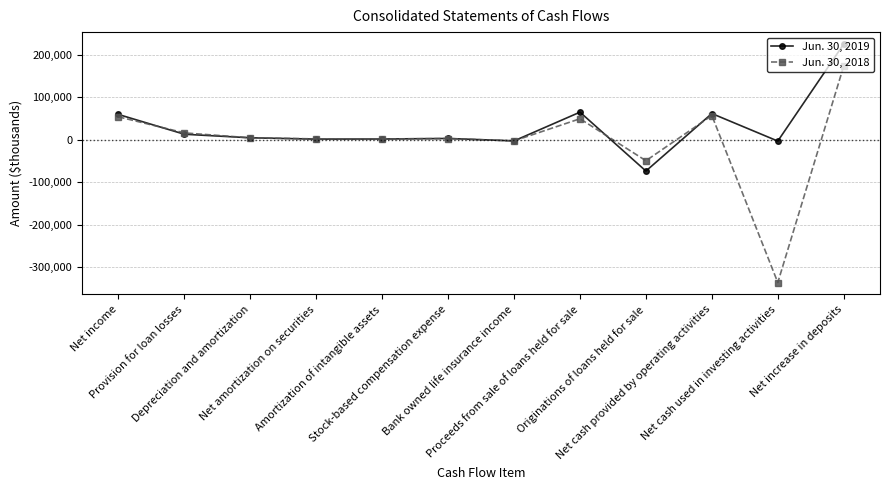

Rank the series by their maximum value, from highest to lowest.

Jun. 30, 2019, Jun. 30, 2018